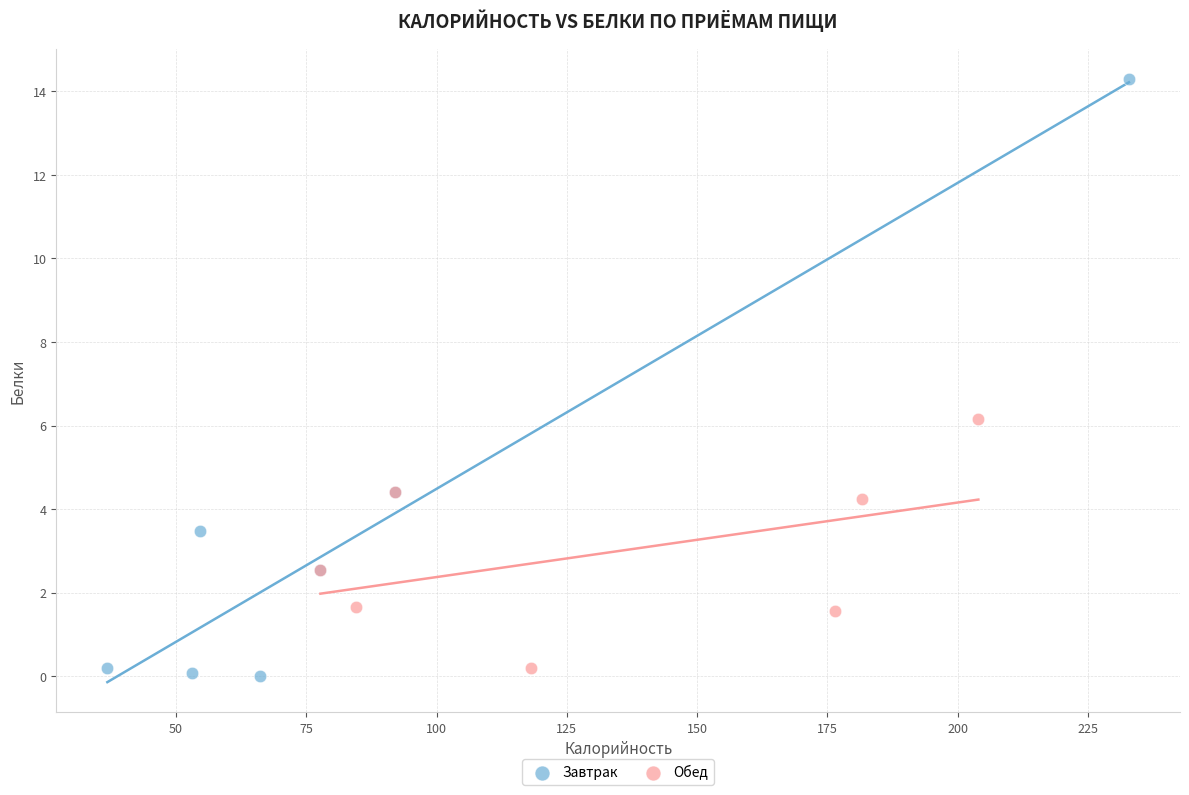

Which series reaches the maximum Y coordinate?

Завтрак